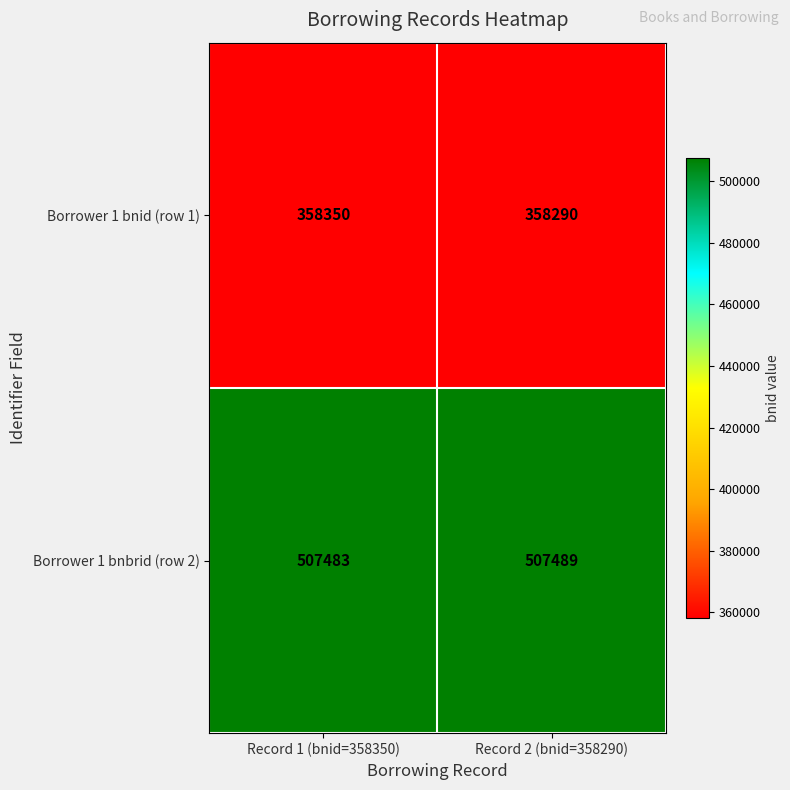

List the series in order of their peak value, lowest first.

Borrower 1 bnid (row 1), Borrower 1 bnbrid (row 2)